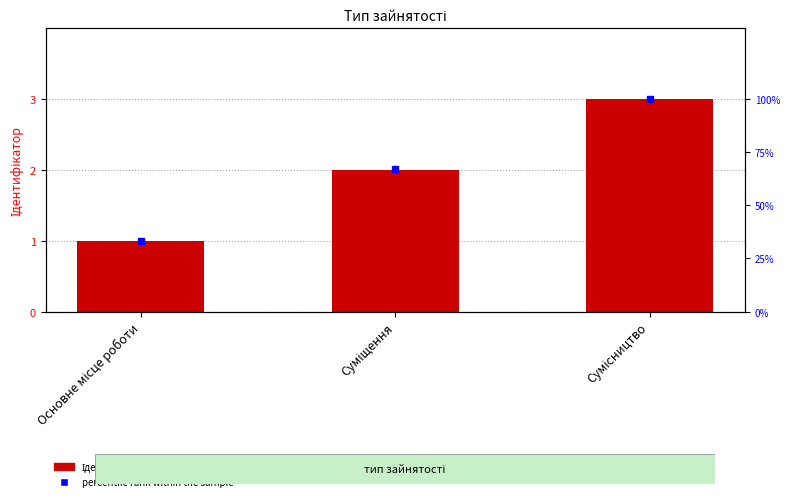

Rank the series by their average value, from highest to lowest.

percentile rank within the sample, Ідентифікатор